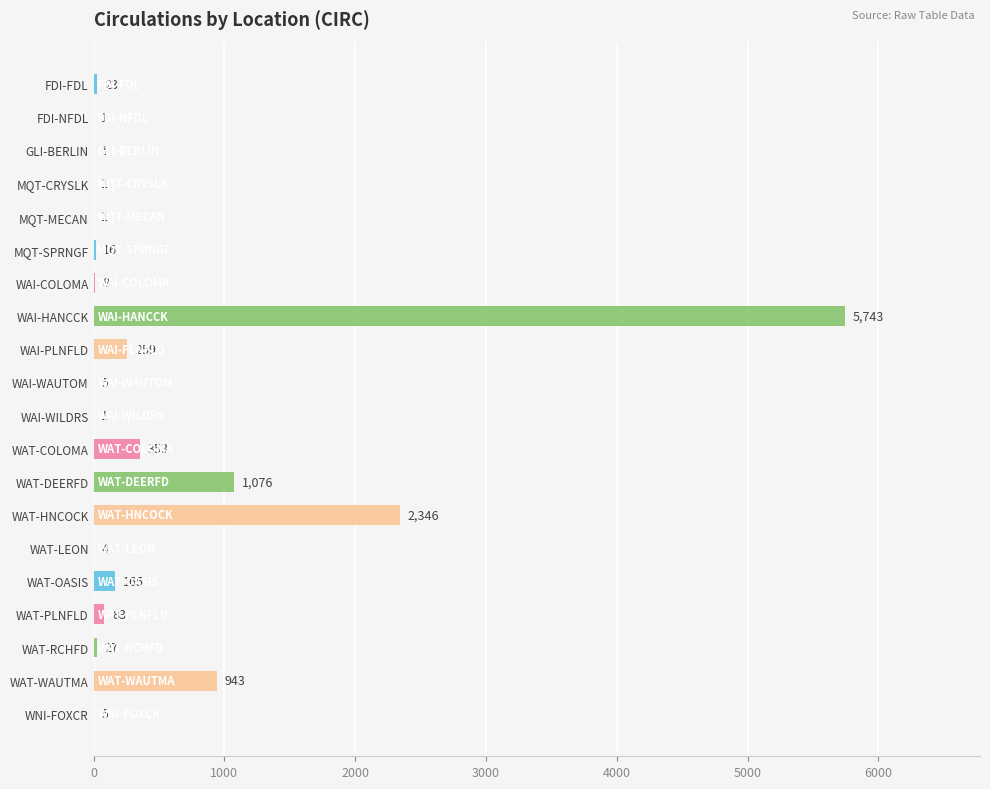

What is the change in value from MQT-MECAN to WAT-PLNFLD?

+82